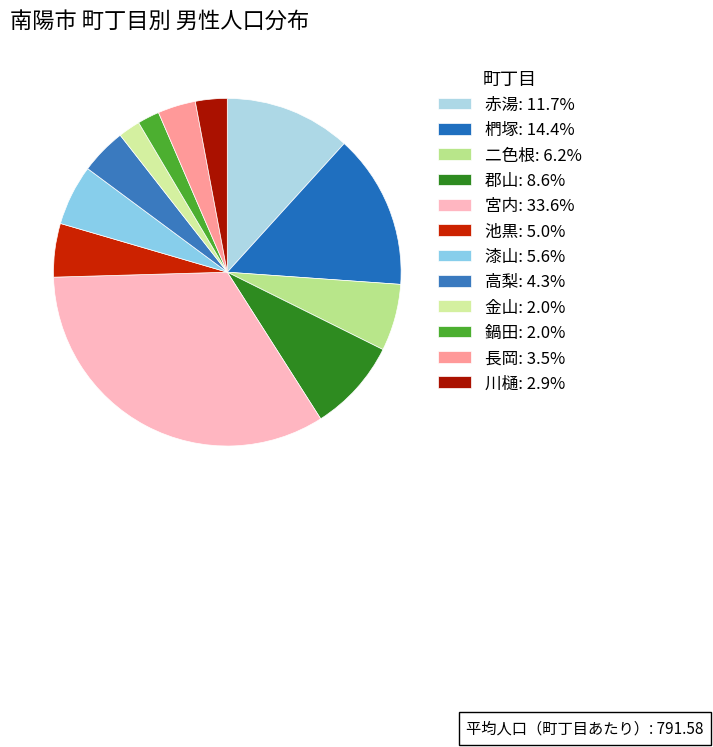

What percentage is NOT represented by 川樋?

97.1%